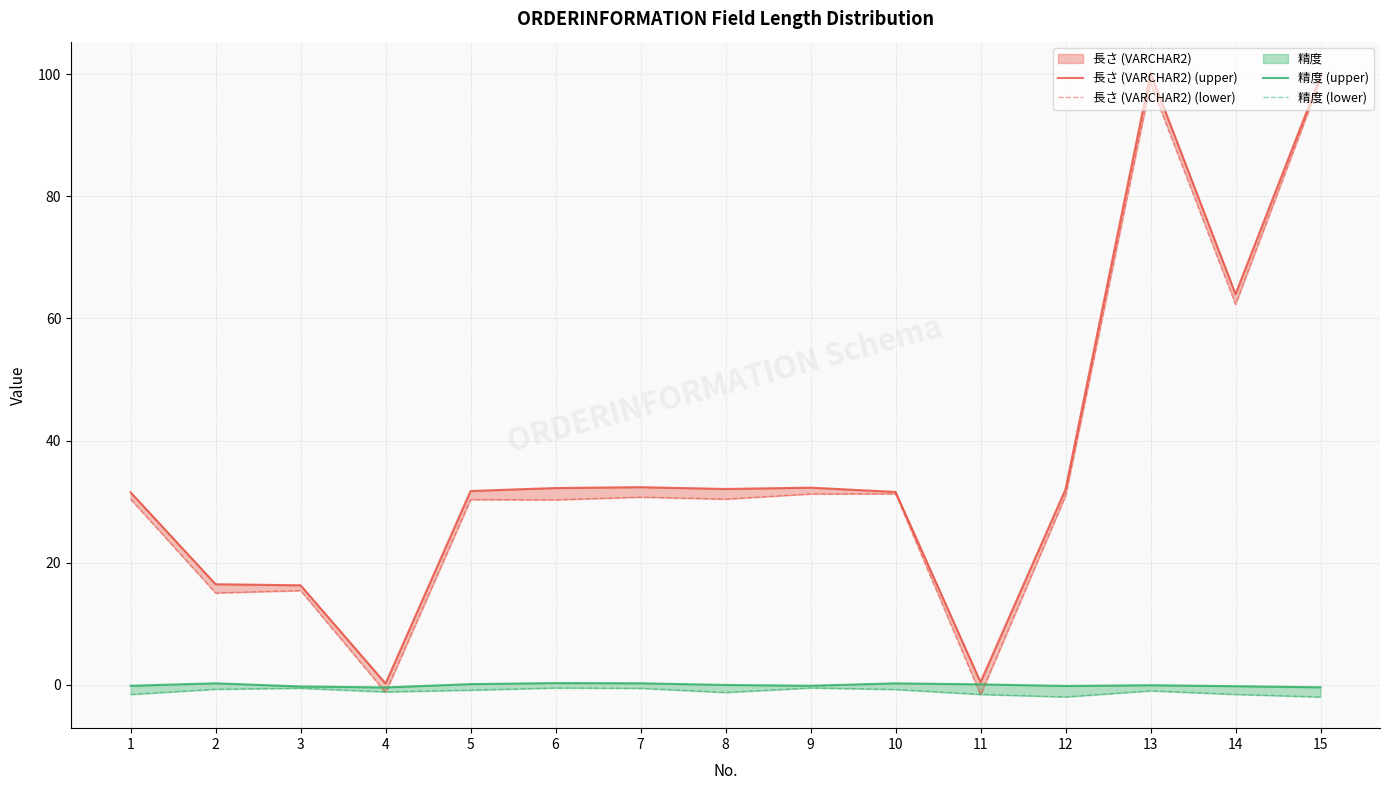

Which series has the largest total across all categories?

長さ (VARCHAR2) (upper)